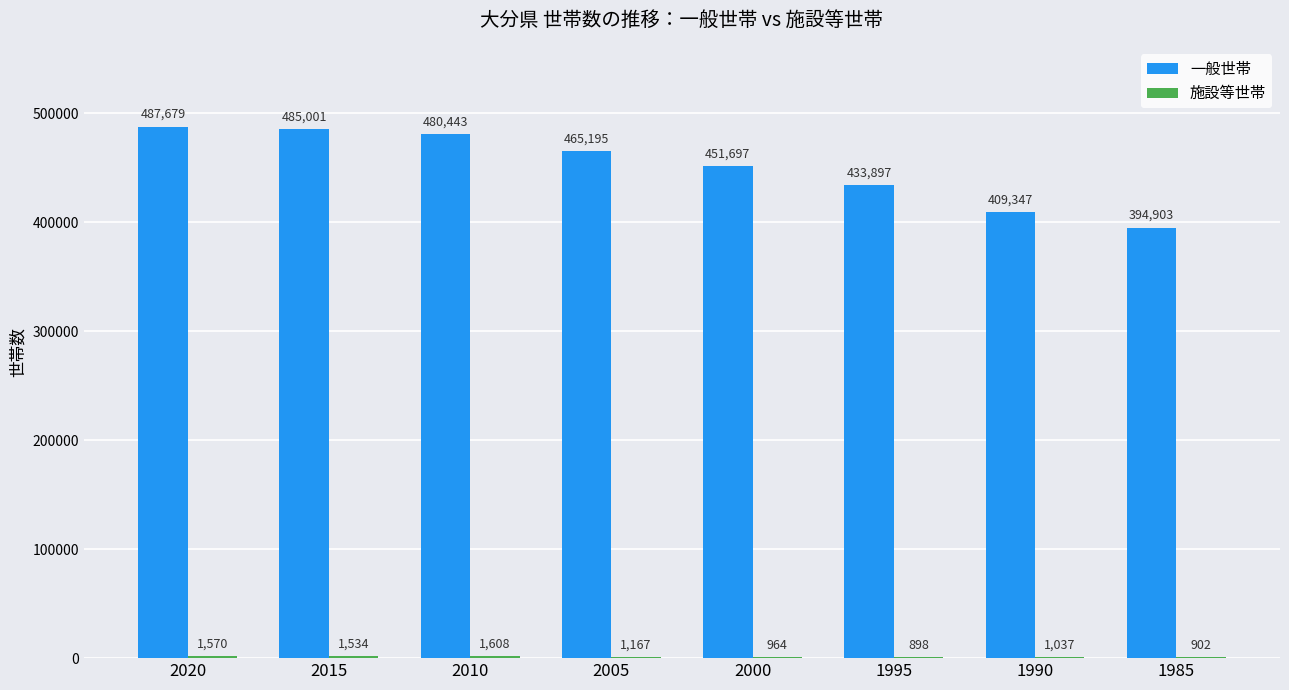

How many series are shown in this chart?

2